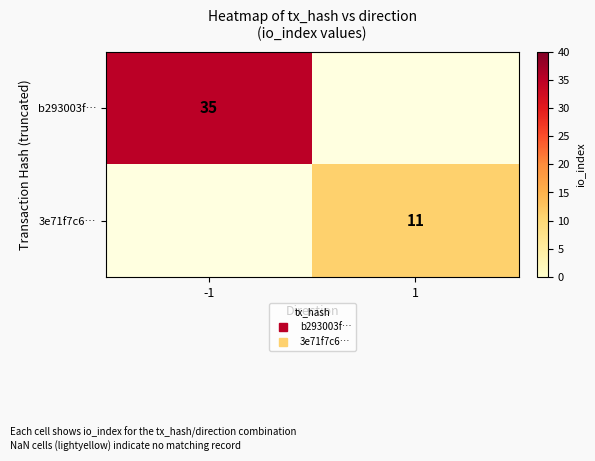

What is the greatest value displayed?

35.0